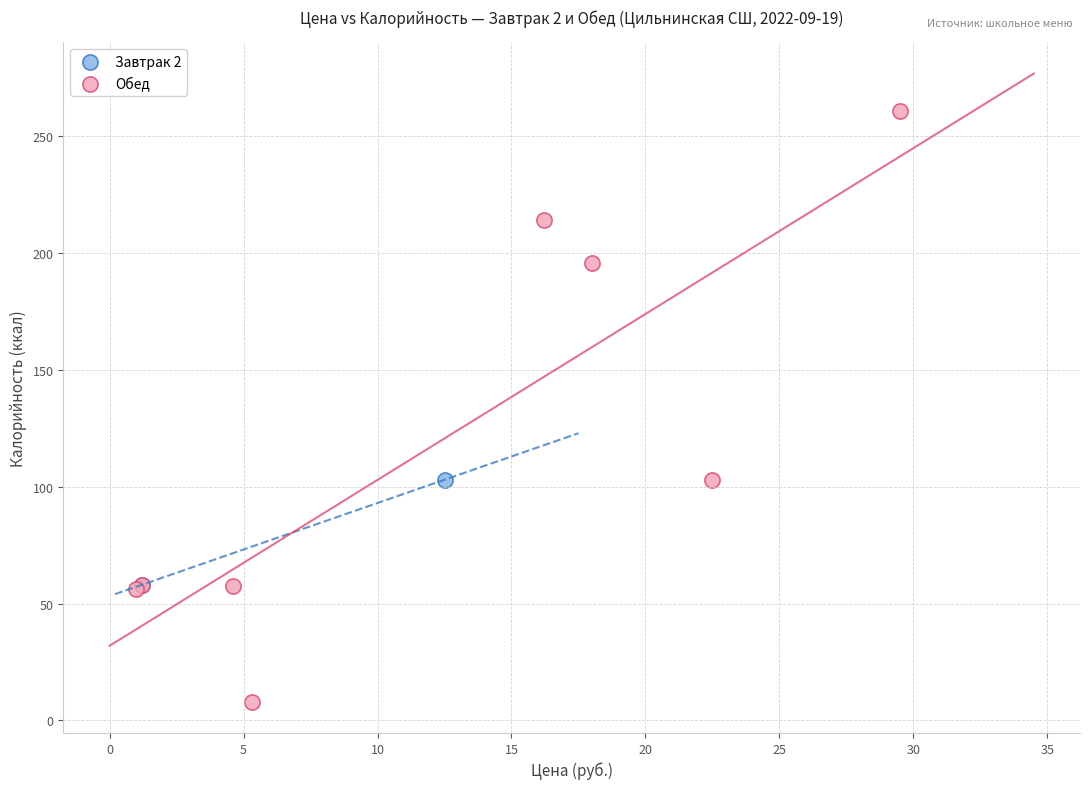

Which series has the widest spread of Y values?

Обед